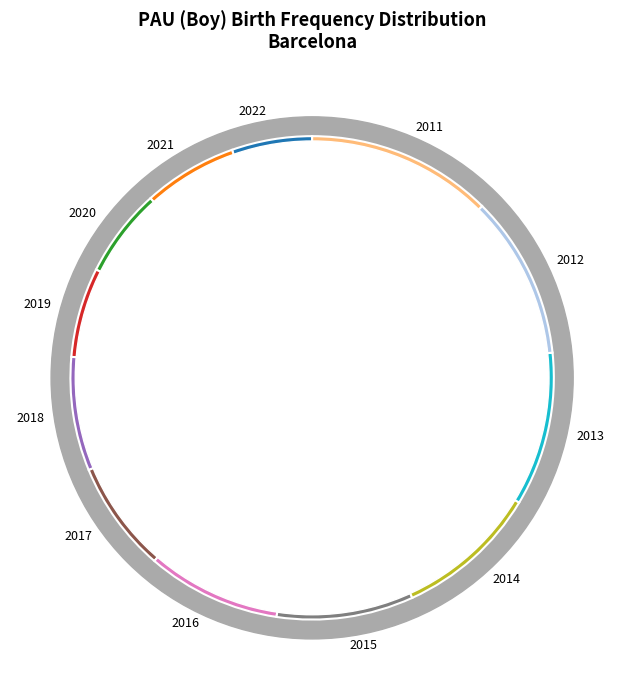

What percentage do 2016 and 2012 together represent?

19.9%